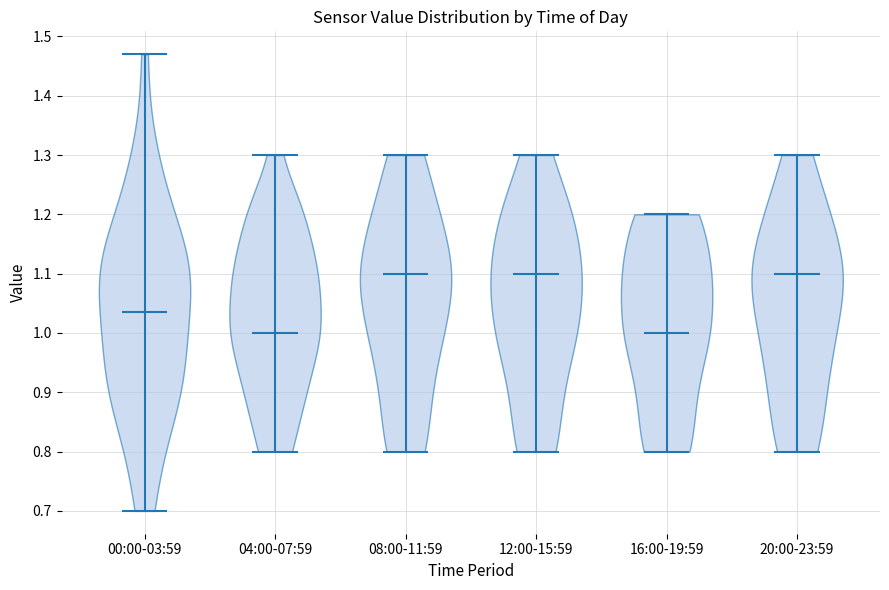

What is the highest point the violin for 16:00-19:59 reaches on the y-axis? The values are not printed on the chart, so give them approximately, as read against the axis.

1.20